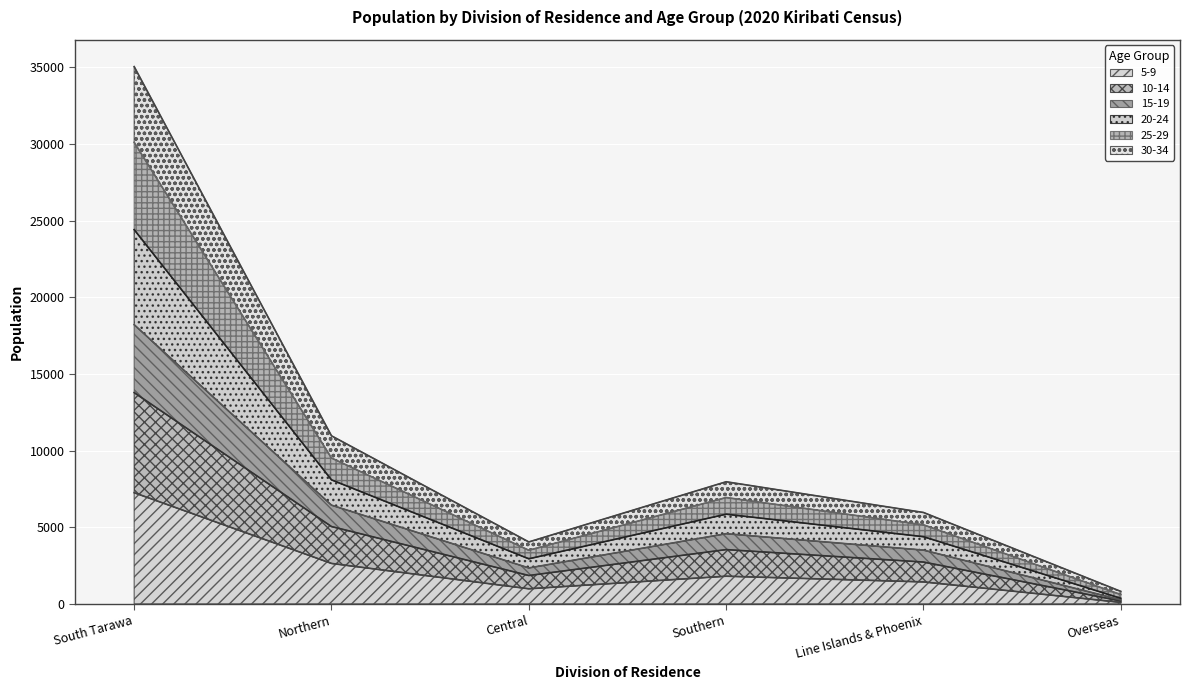

Which category has the lowest value in the 5-9 series?

Overseas